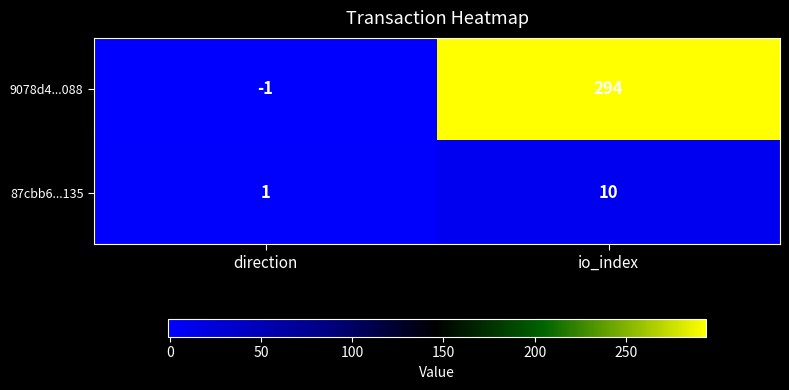

At how many categories does at least one series exceed 101?

1